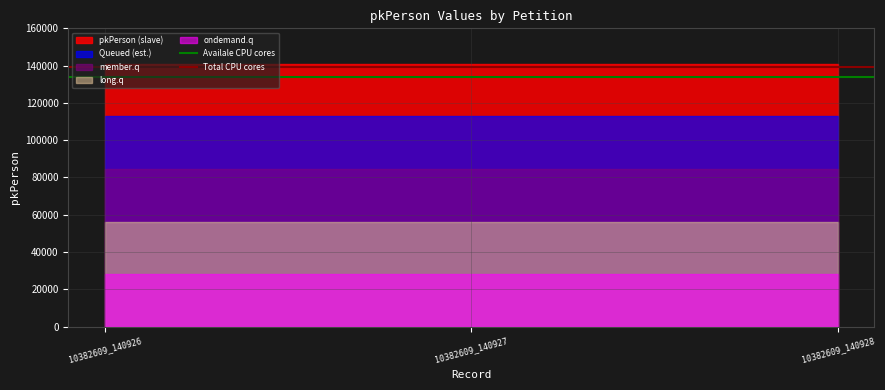

Between 10382609_140927 and 10382609_140926, which is larger?

10382609_140927